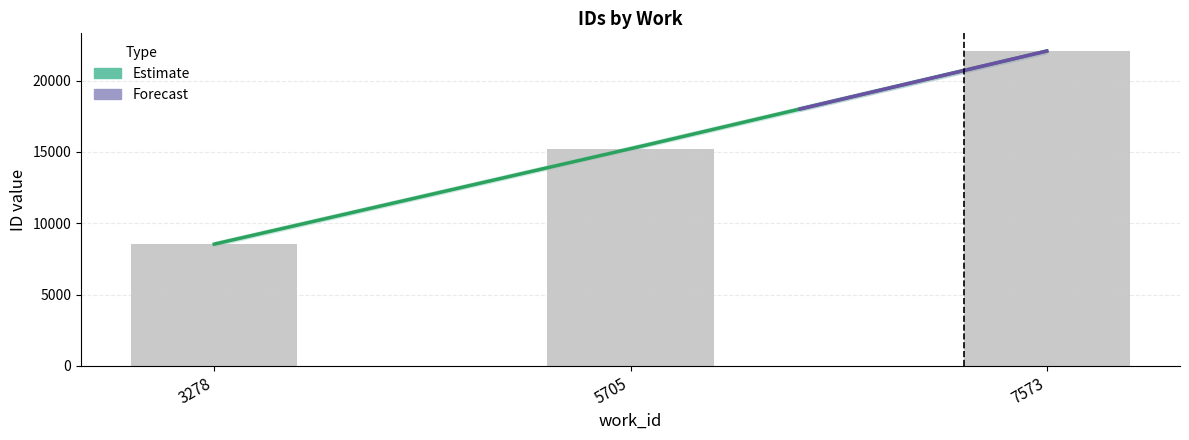

Is the value of id_mid at 3278 greater than the value of id_max at 7573?

No